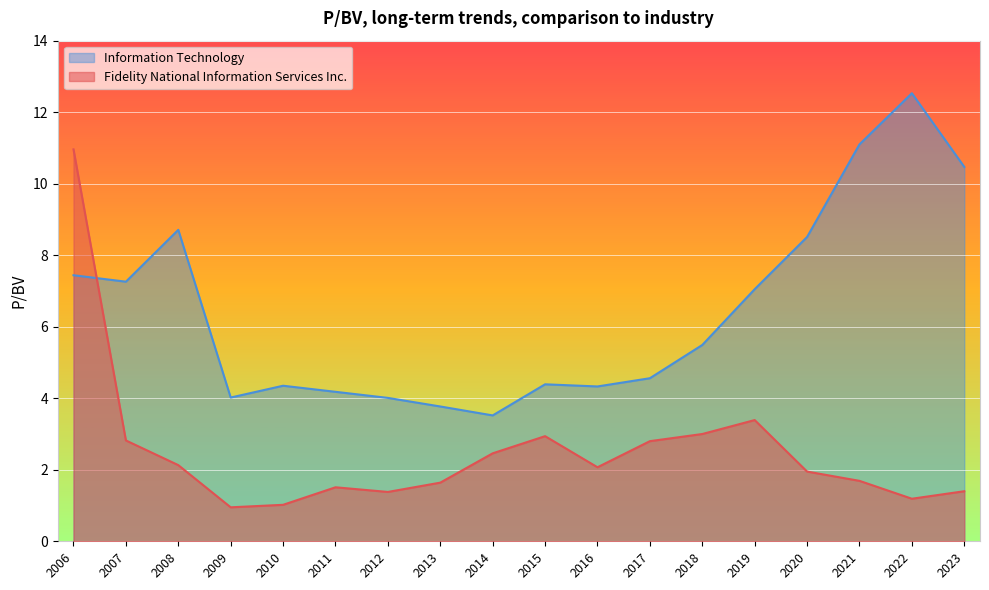

Does the chart display data point markers on the line(s)?

No